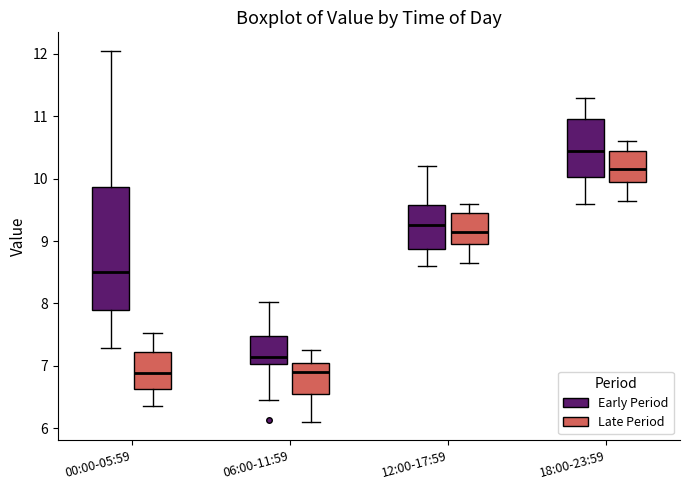

Where is the upper edge of the box for 18:00-23:59 (Late Period) on the y-axis? The values are not printed on the chart, so give them approximately, as read against the axis.

10.5